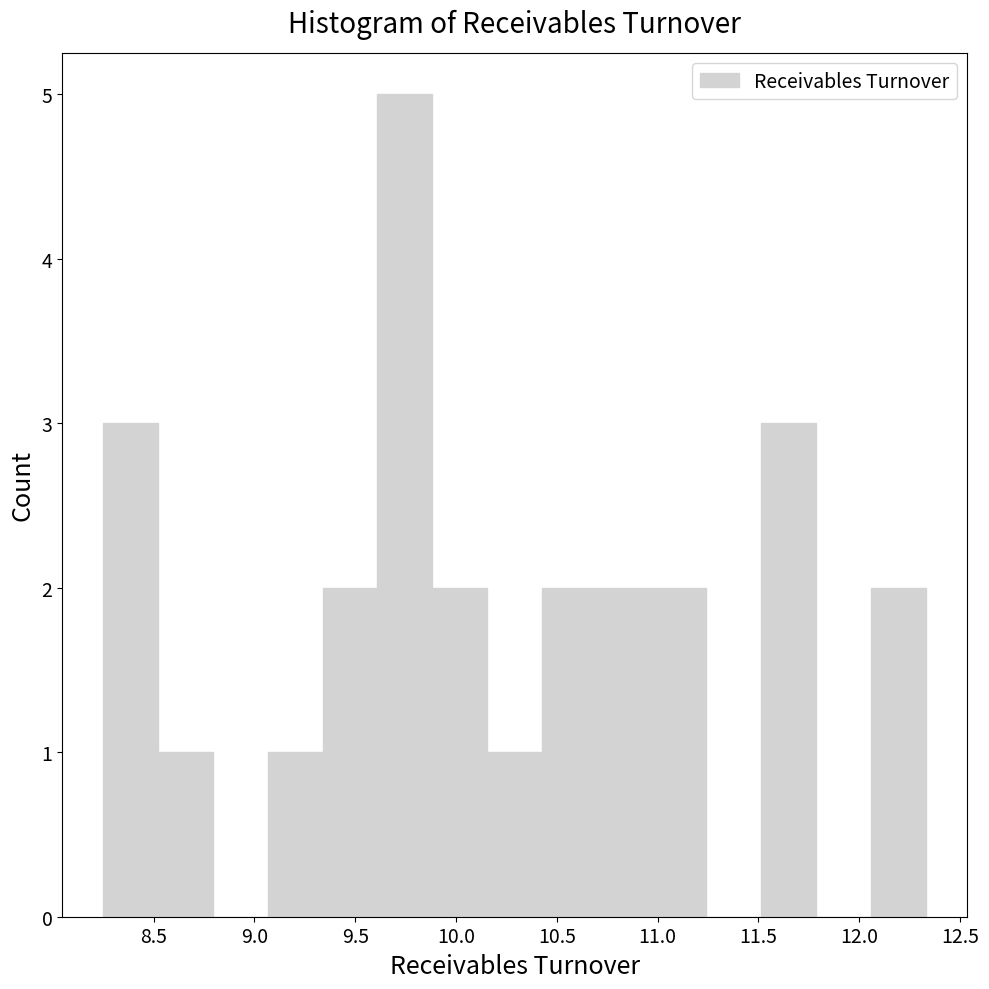

Which range on the x-axis has the tallest bar?

9.60 to 9.90